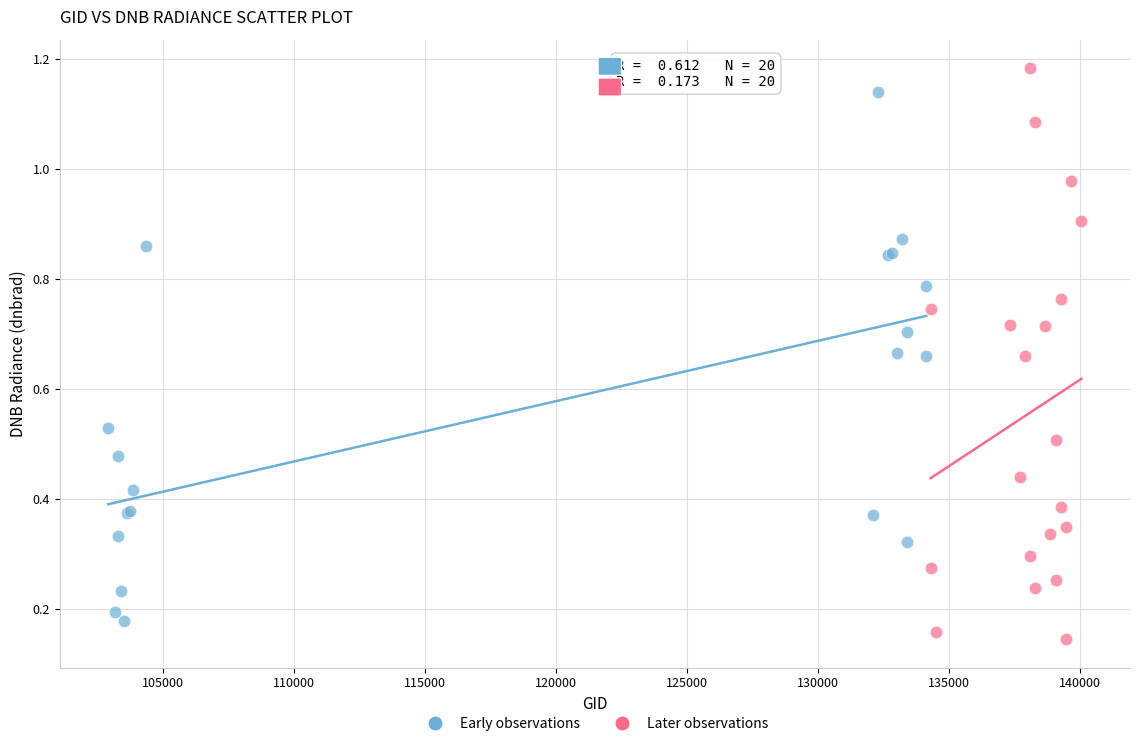

Which series reaches the maximum Y coordinate?

Later observations